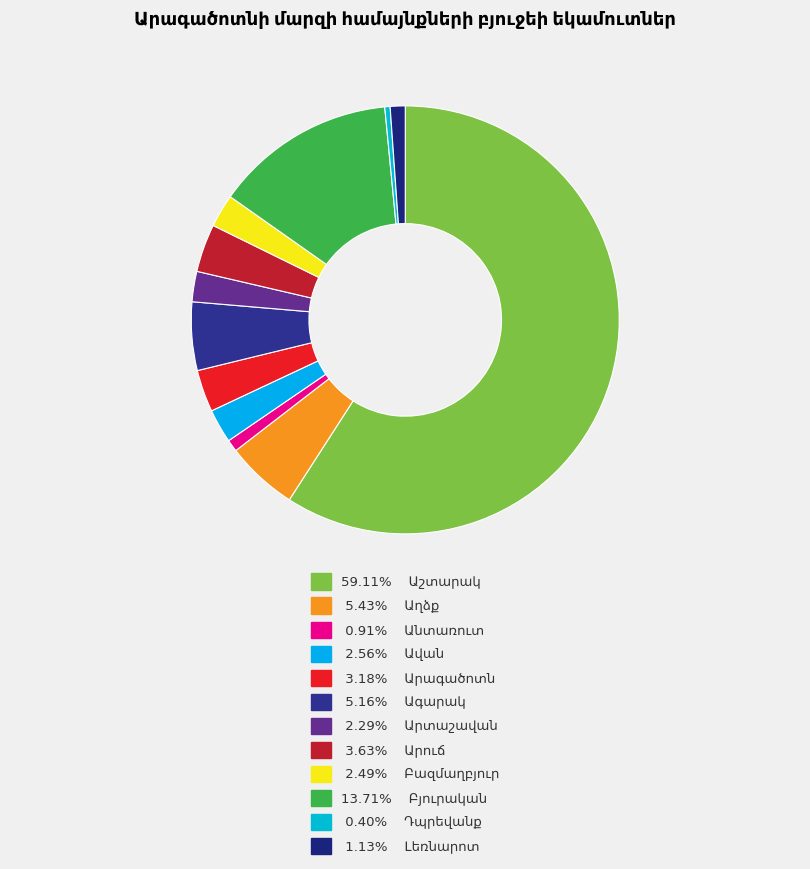

Does Աշտարակ account for over 50% of the chart?

Yes